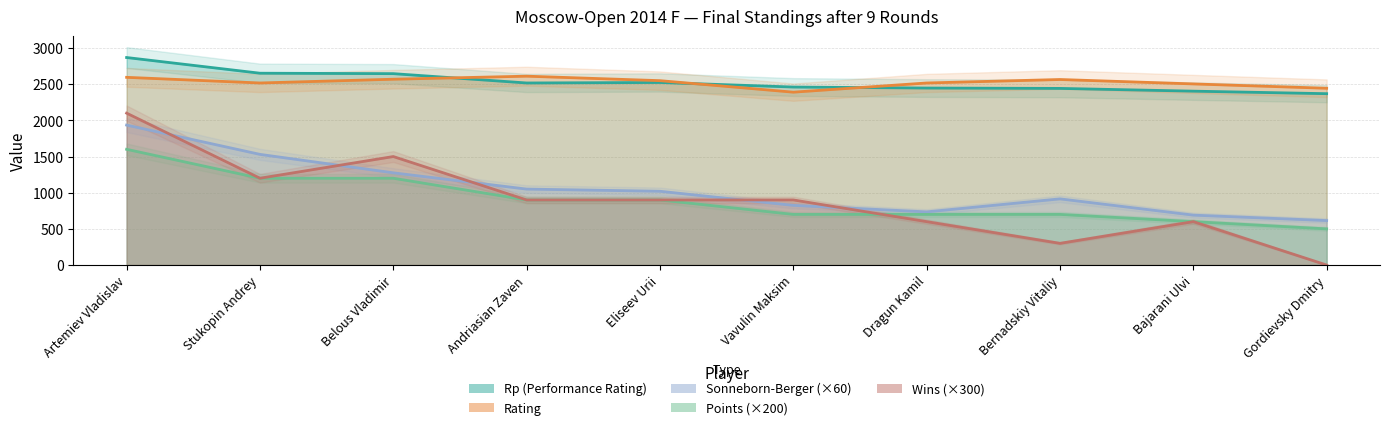

What are all the series names shown in the legend?

Points, Rp, Rating, SB, Wins